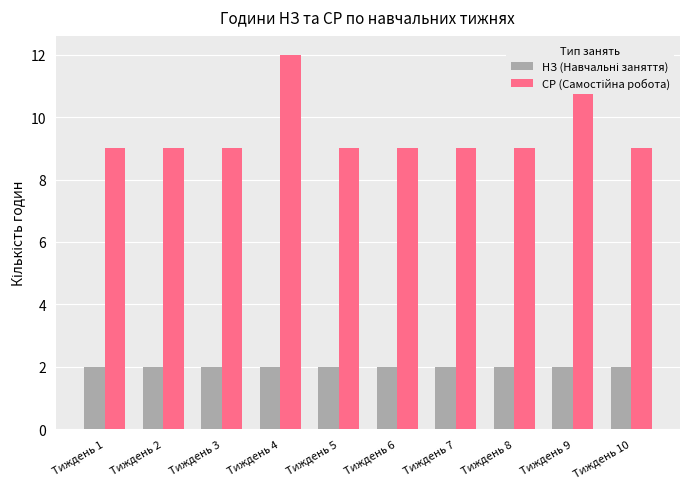

At which category does the chart reach its peak across all series?

Тиждень 4